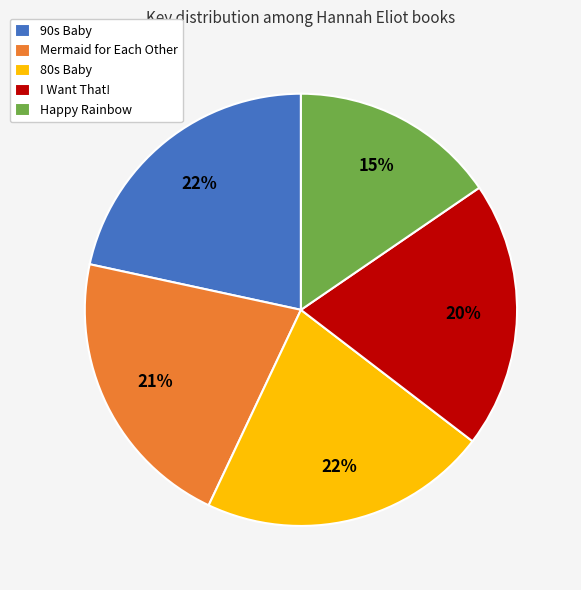

Does Happy Rainbow represent more than half of the total?

No